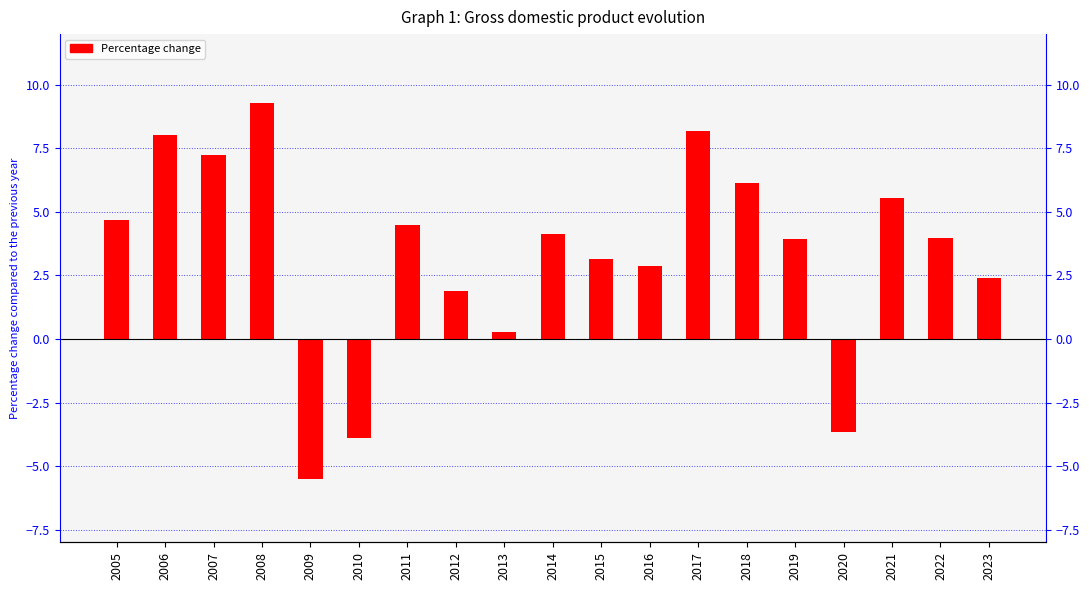

Count the number of categories in the chart.

19